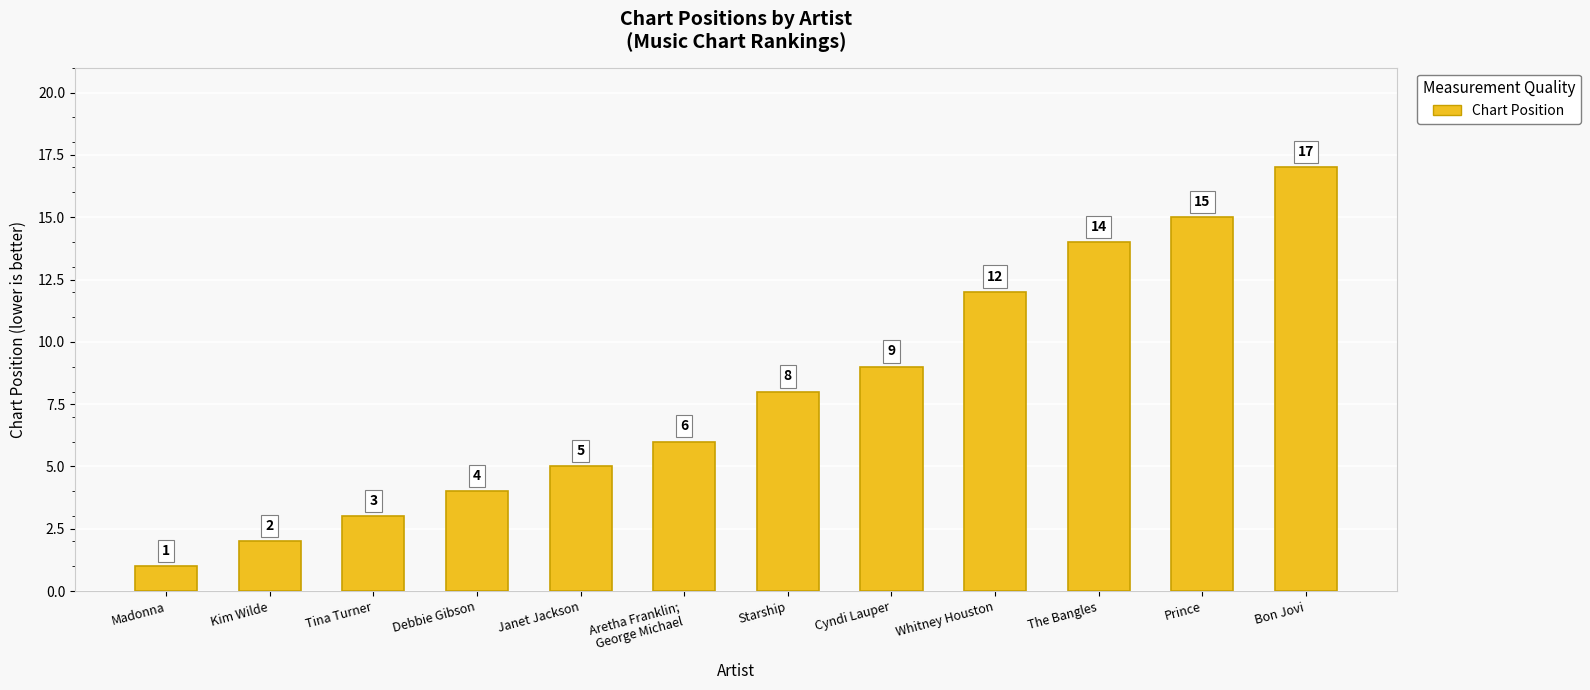

True or false: the data shows 1 at Madonna.

True